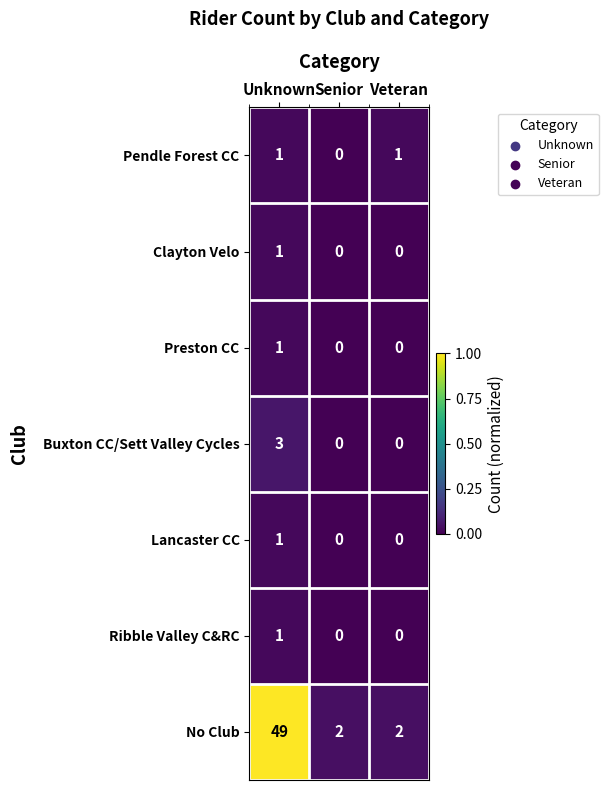

What is the maximum value for Buxton CC/Sett Valley Cycles?

3